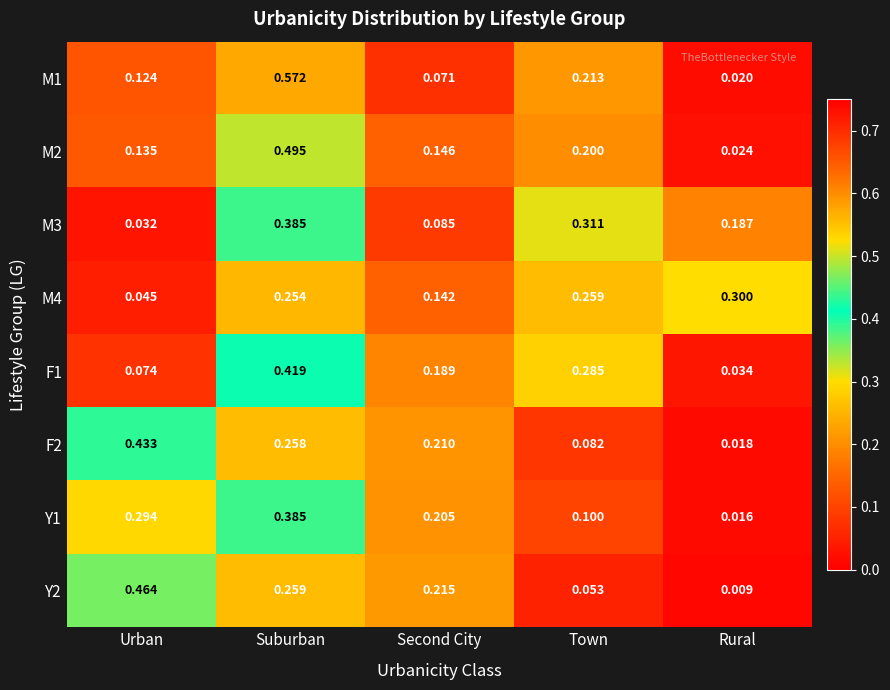

Rank the categories by M2 value from highest to lowest.

Suburban, Town, Second City, Urban, Rural